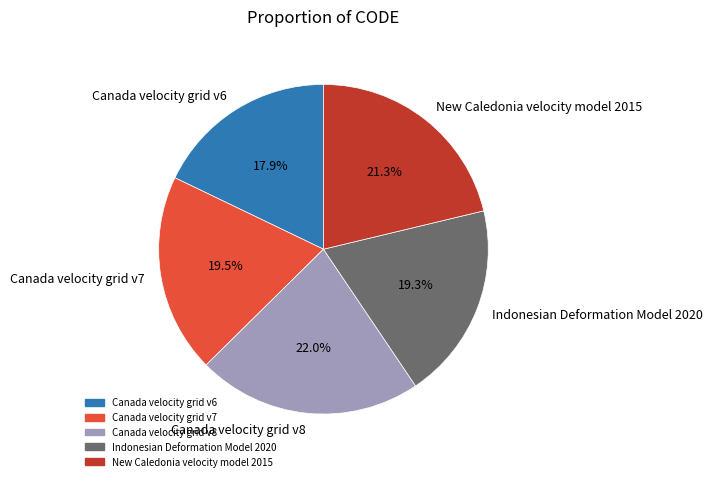

To the nearest percent, what percentage of the pie is Indonesian Deformation Model 2020?

19%